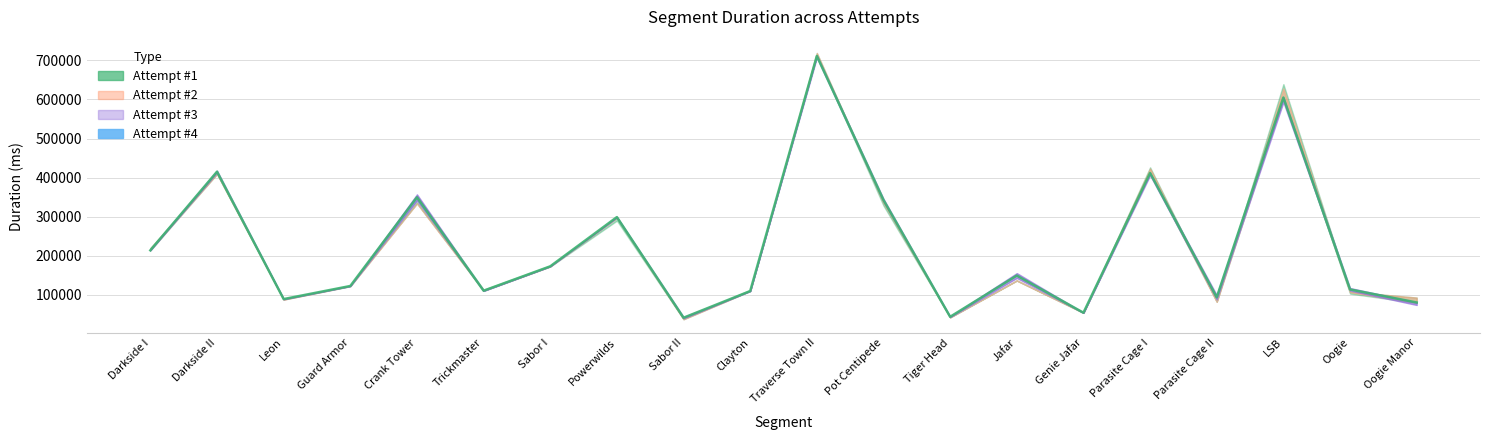

How many interior local peaks (higher than both neighbors) does the data have?

7